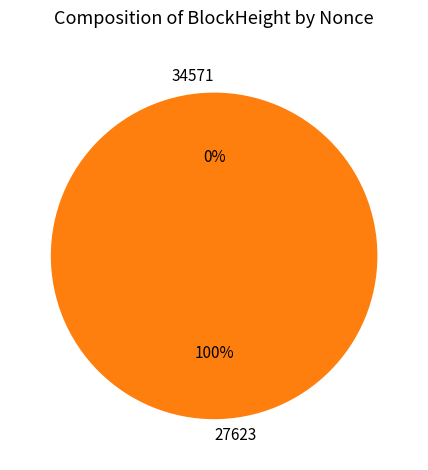

Which slice is the smallest?

34571